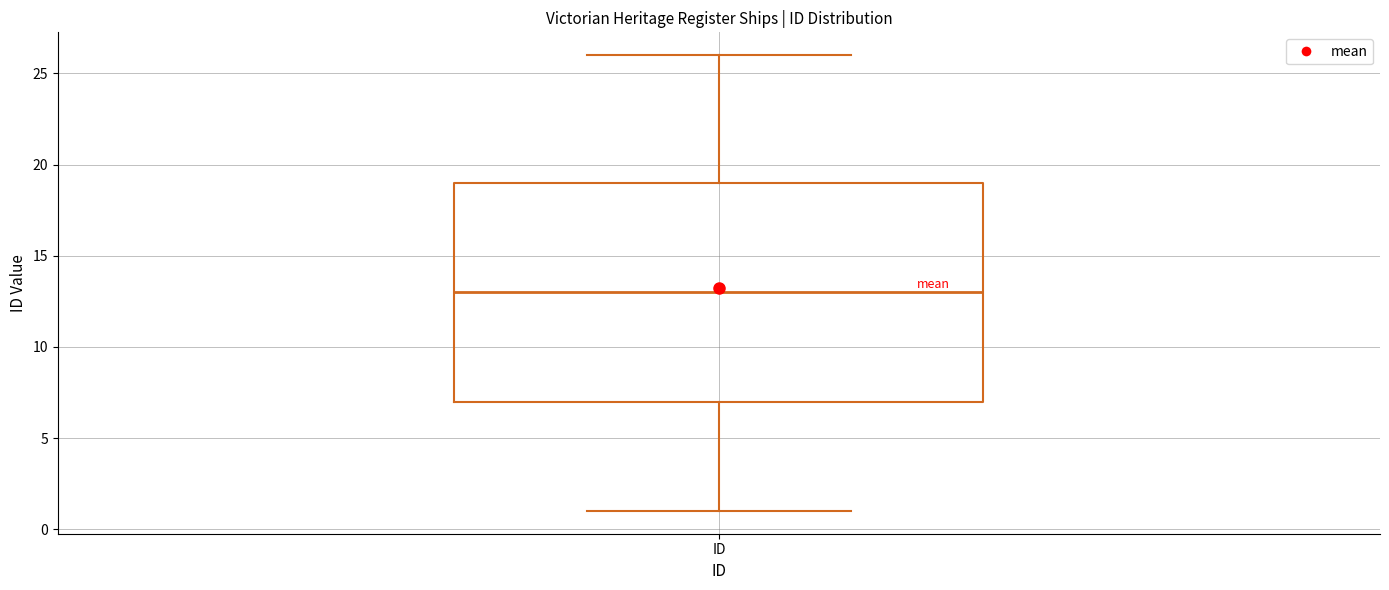

Where does the lower whisker of the box for ID end on the y-axis? The values are not printed on the chart, so give them approximately, as read against the axis.

1